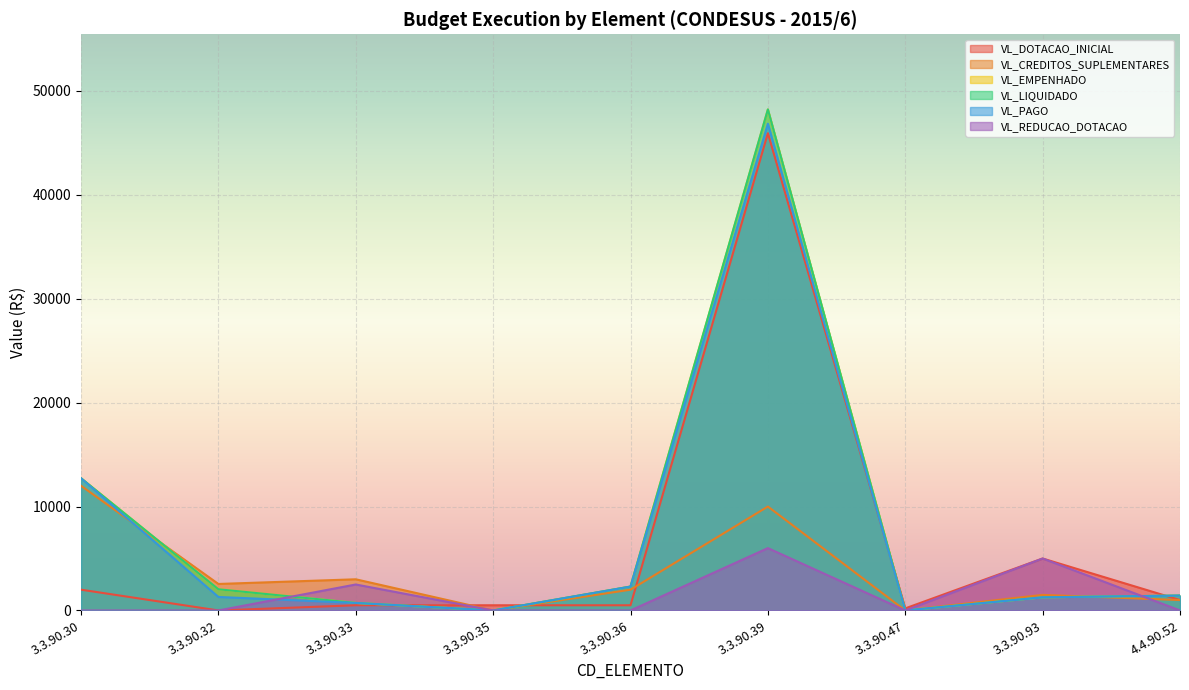

Does the chart display data point markers on the line(s)?

No